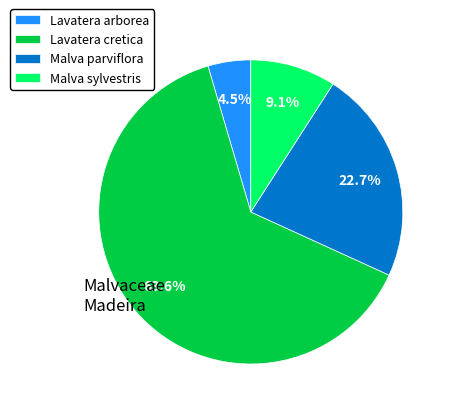

What is the smallest slice in the pie chart?

Lavatera arborea